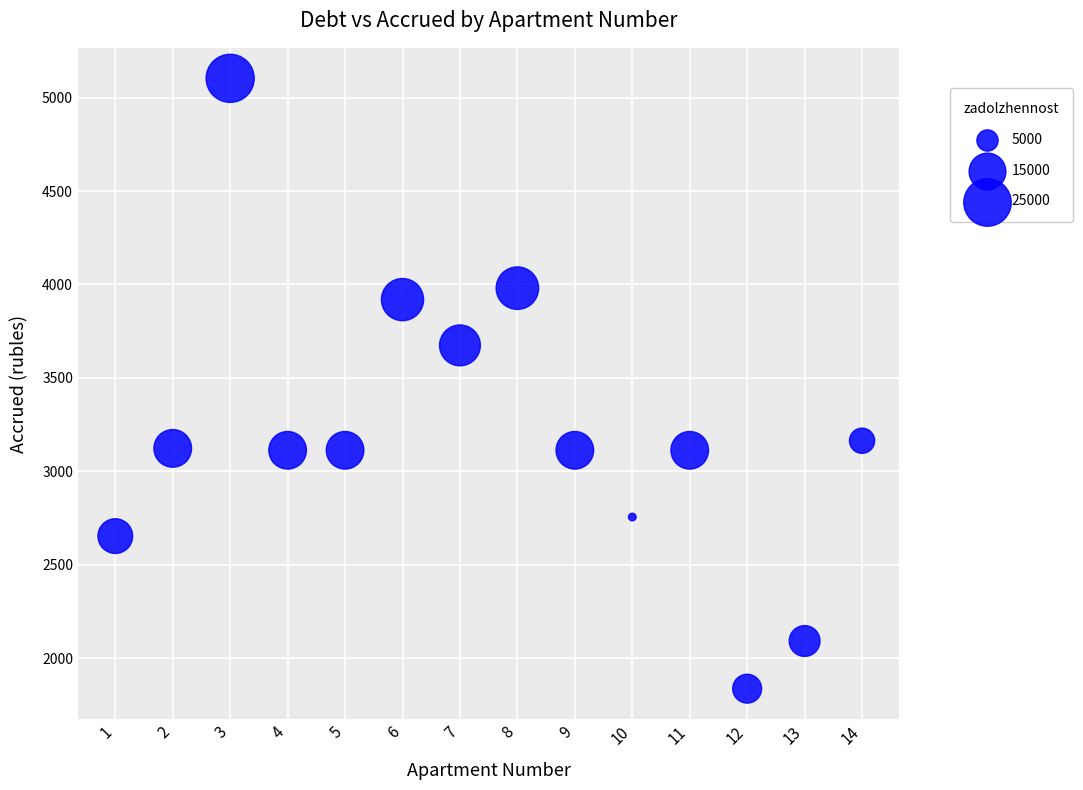

What Y value in the scatter plot is closest to 3470?

3674.2